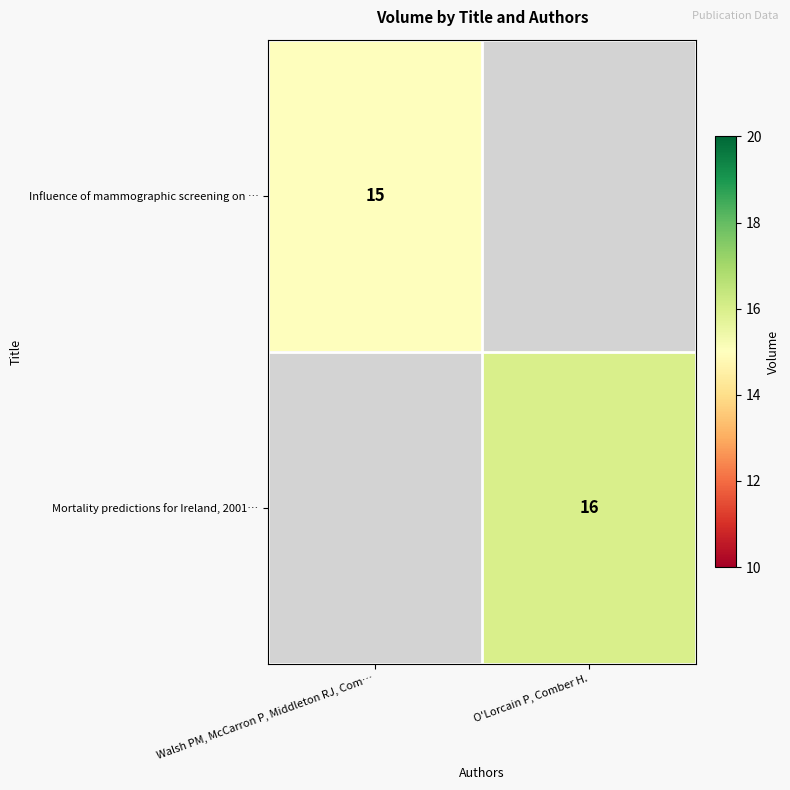

True or false: Mortality predictions for Ireland, 2001… has a value of 16 at O'Lorcain P, Comber H..

True